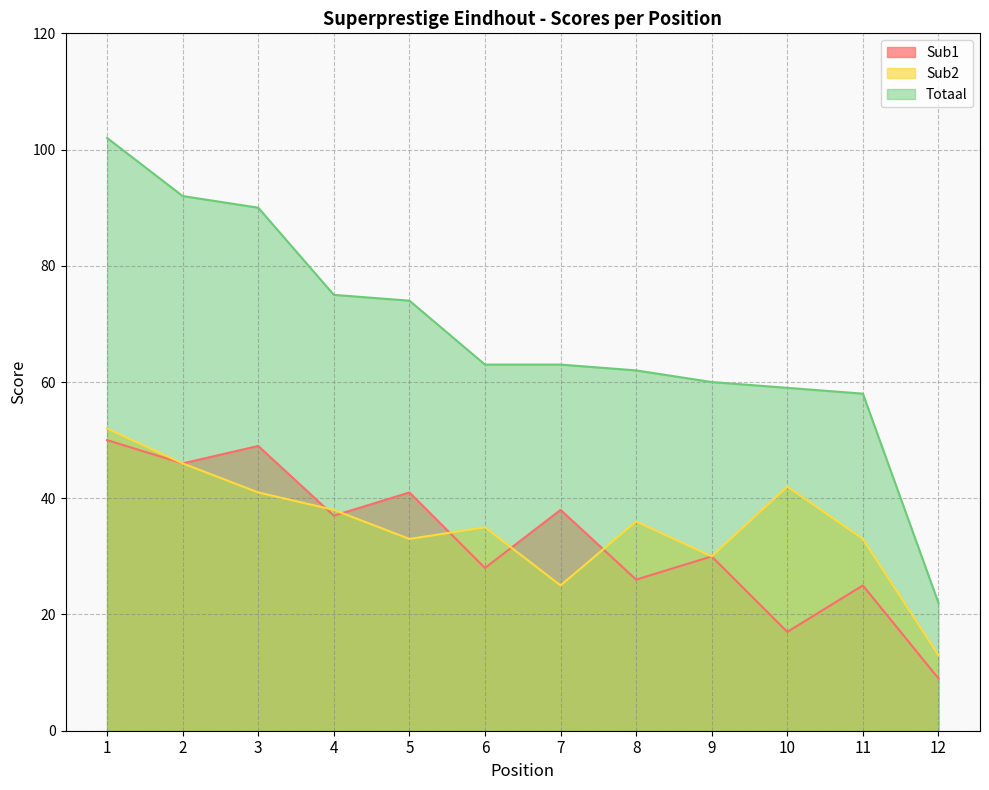

Is it true that Sub1 equals 28 at 5?

False